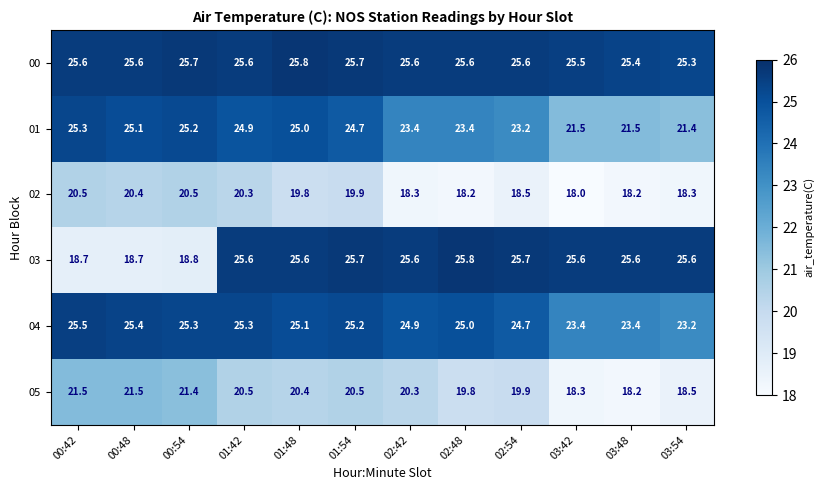

Which series has the largest range (max minus min)?

03